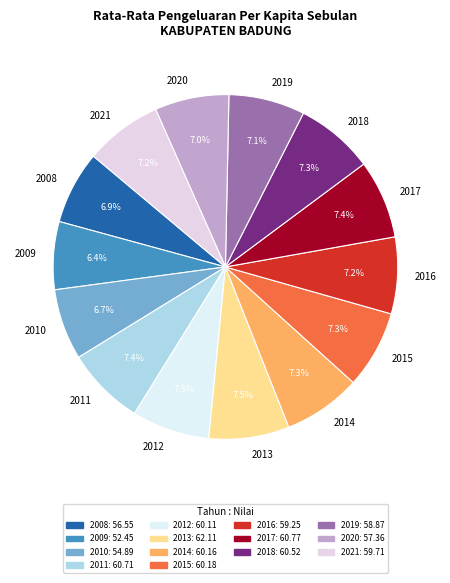

To the nearest percent, what is the combined percentage of 2010 and 2015?

14%